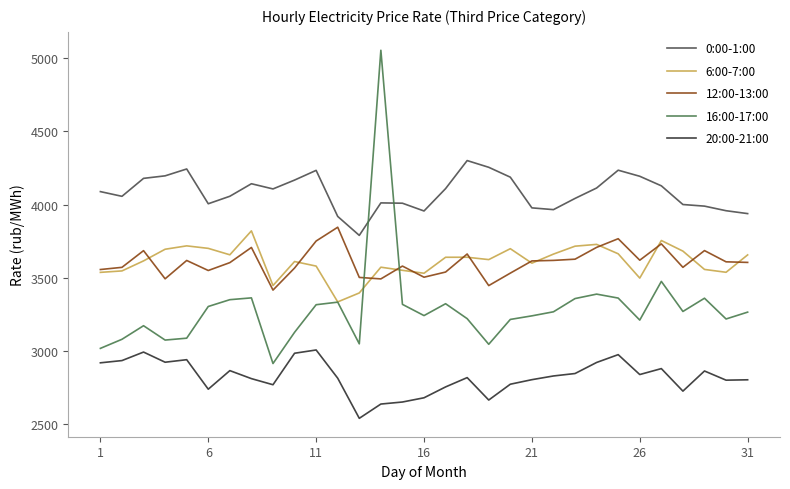

What is the lowest value of the 12:00-13:00 series?

3415.1